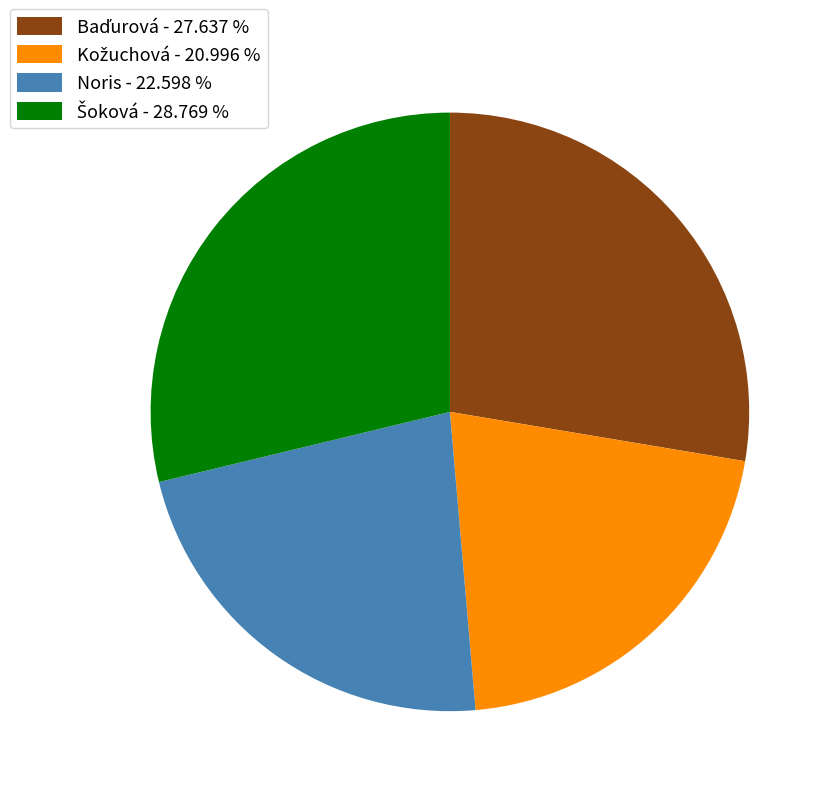

Is there any slice that represents more than half of the pie?

No